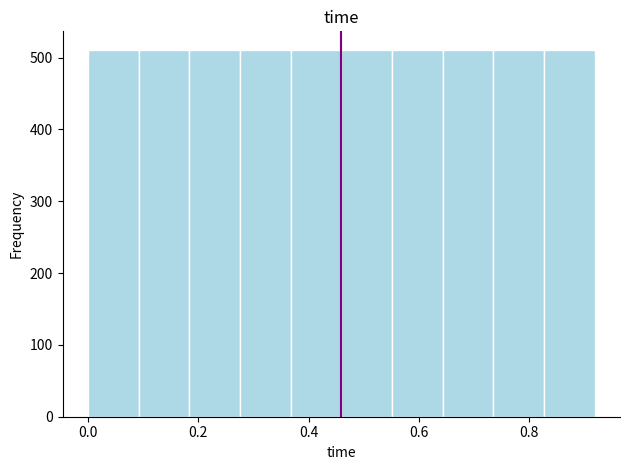

Reading left to right, transcribe this chart: for each bar, give the range it covers on the x-axis and its height. Neither the bar edges nor the heights are printed on the chart, so give them approximately, as read against the axes.

0.00 to 0.10: 510
0.10 to 0.18: 510
0.18 to 0.28: 510
0.28 to 0.36: 510
0.36 to 0.46: 510
0.46 to 0.56: 510
0.56 to 0.64: 510
0.64 to 0.74: 510
0.74 to 0.82: 510
0.82 to 0.92: 510